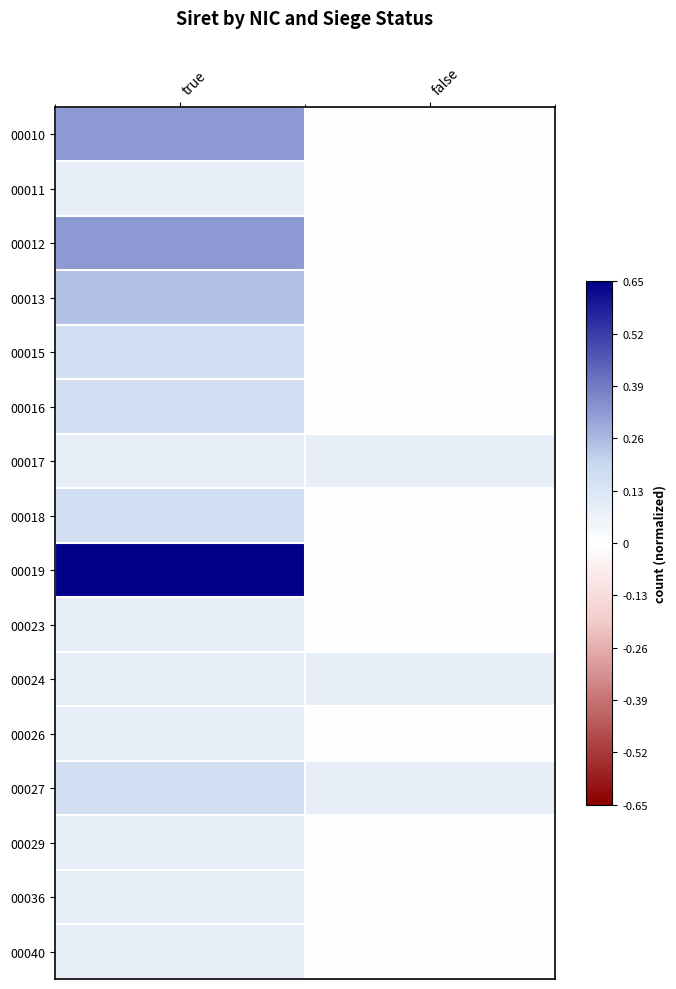

Reading left to right, extract all data points from this chart.

00010: true=0.3	false=0.0
00011: true=0.1	false=0.0
00012: true=0.3	false=0.0
00013: true=0.2	false=0.0
00015: true=0.2	false=0.0
00016: true=0.2	false=0.0
00017: true=0.1	false=0.1
00018: true=0.2	false=0.0
00019: true=0.7	false=0.0
00023: true=0.1	false=0.0
00024: true=0.1	false=0.1
00026: true=0.1	false=0.0
00027: true=0.2	false=0.1
00029: true=0.1	false=0.0
00036: true=0.1	false=0.0
00040: true=0.1	false=0.0